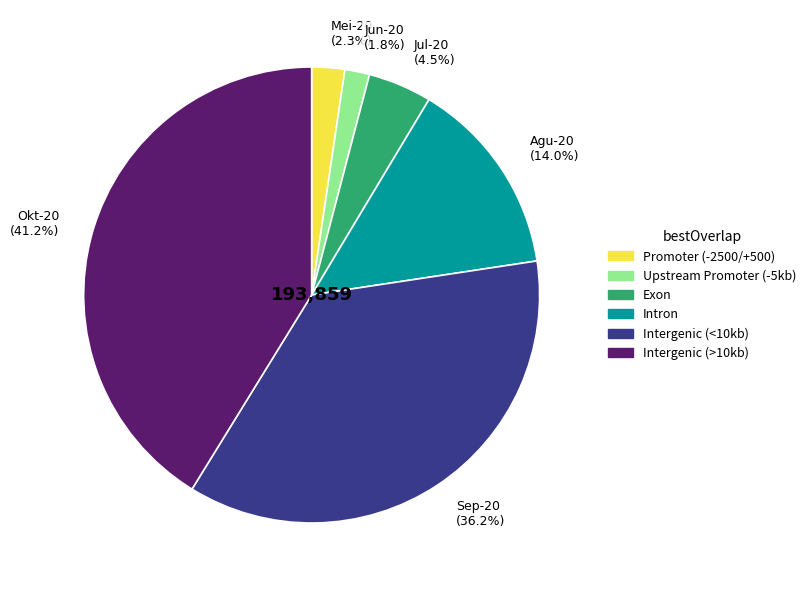

What is the ratio of the value at Mei-20 (2.3%) to the value at Jul-20 (4.5%)?

0.5